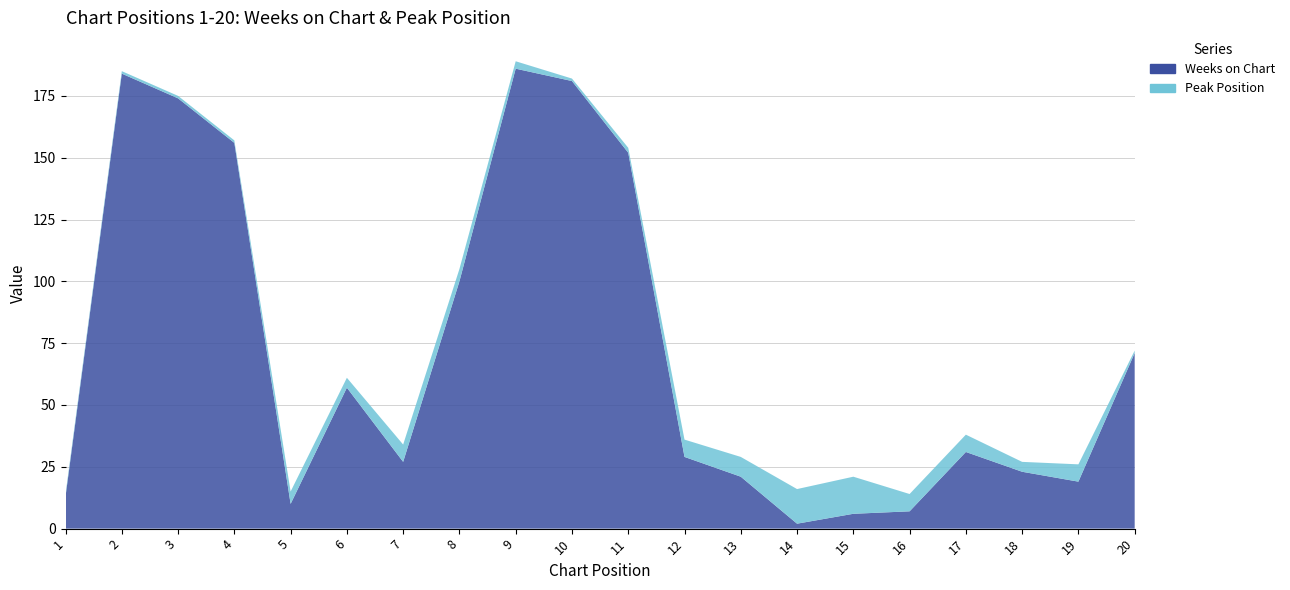

Reading left to right, list all the values displayed in this chart.

Weeks on Chart: 1=13	2=184	3=174	4=156	5=10	6=57	7=27	8=100	9=186	10=181	11=152	12=29	13=21	14=2	15=6	16=7	17=31	18=23	19=19	20=71
Peak Position: 1=1	2=1	3=1	4=1	5=5	6=4	7=7	8=5	9=3	10=1	11=2	12=7	13=8	14=14	15=15	16=7	17=7	18=4	19=7	20=1